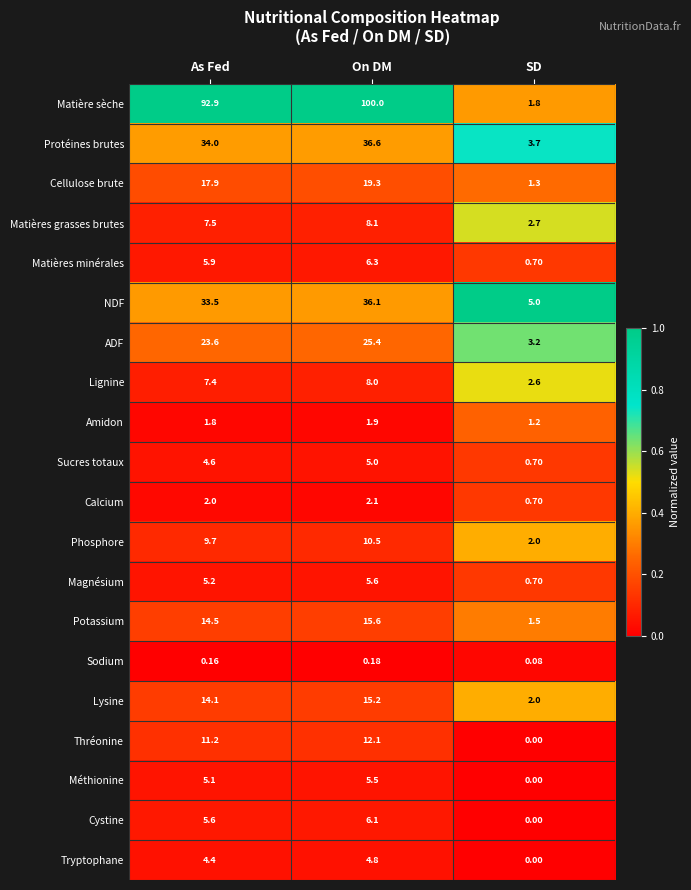

Rank the series at As Fed from highest to lowest value.

Matière sèche, Protéines brutes, NDF, ADF, Cellulose brute, Potassium, Lysine, Thréonine, Phosphore, Matières grasses brutes, Lignine, Matières minérales, Cystine, Magnésium, Méthionine, Sucres totaux, Tryptophane, Calcium, Amidon, Sodium